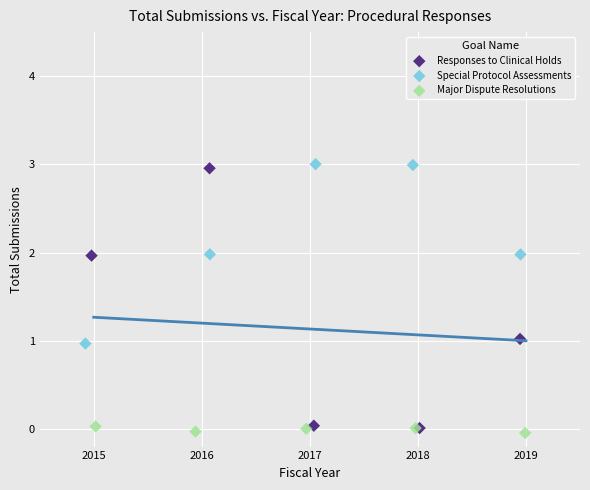

Which series reaches the maximum Y coordinate?

Special Protocol Assessments